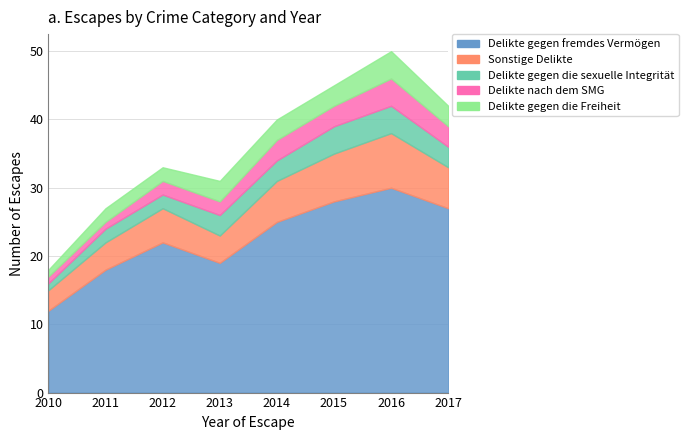

Count the number of data series in this chart.

5